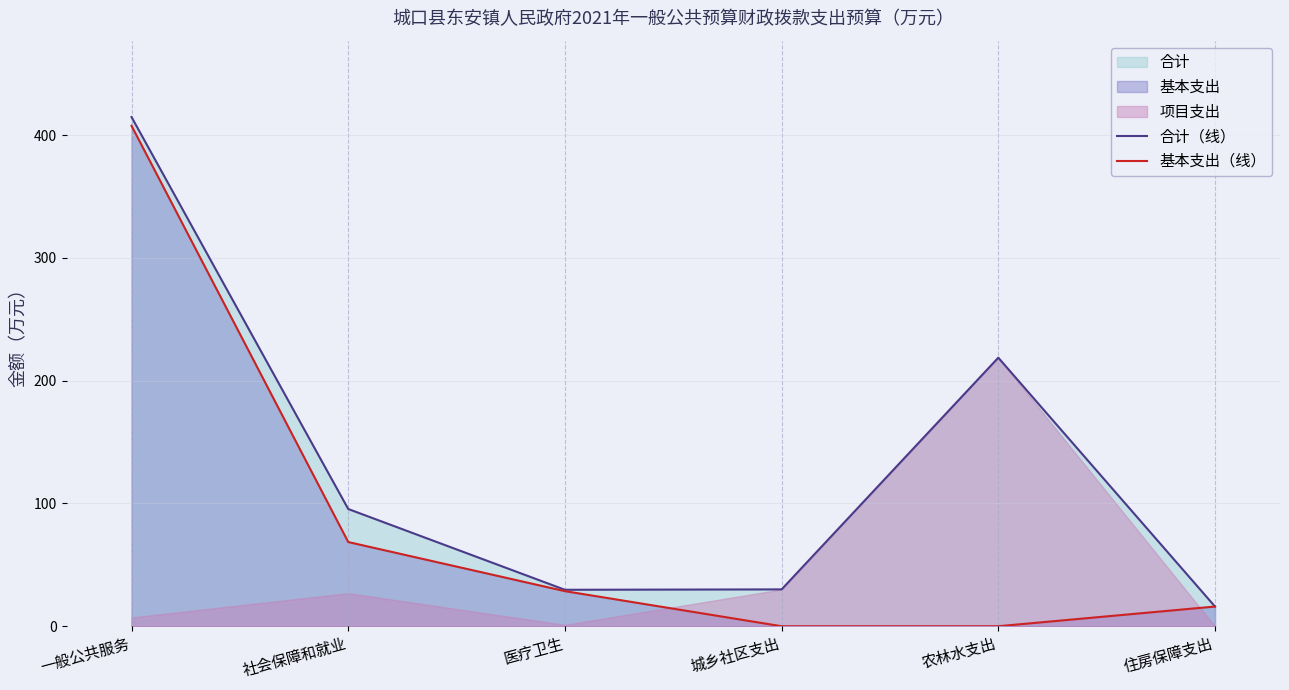

What is the maximum value for 合计（线）?

414.6